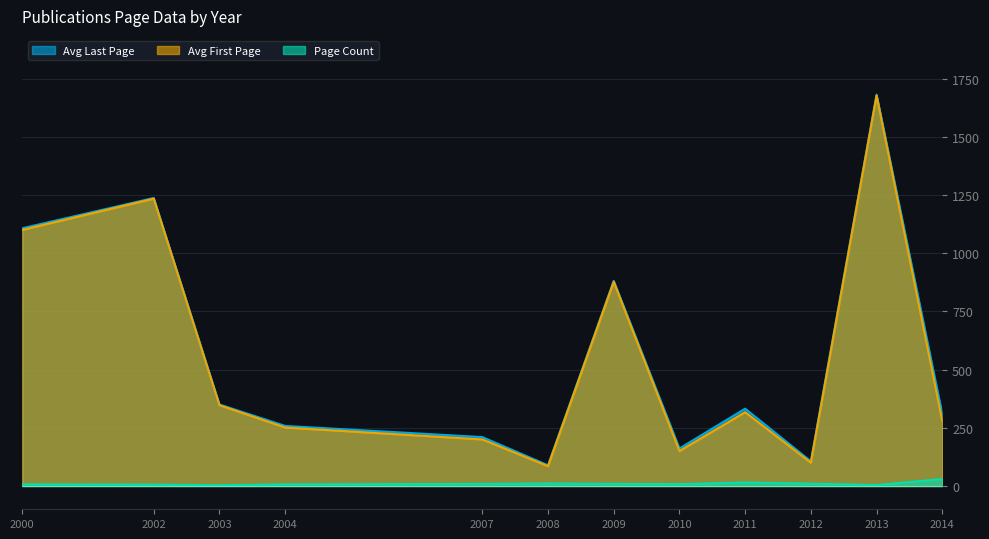

At which category does the chart reach its peak across all series?

2013